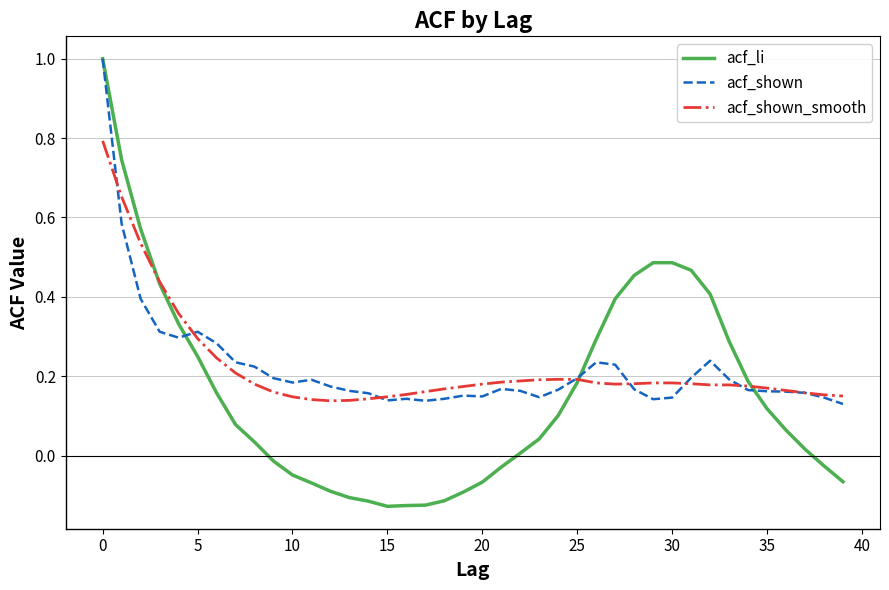

What is the maximum value shown in the chart?

1.0